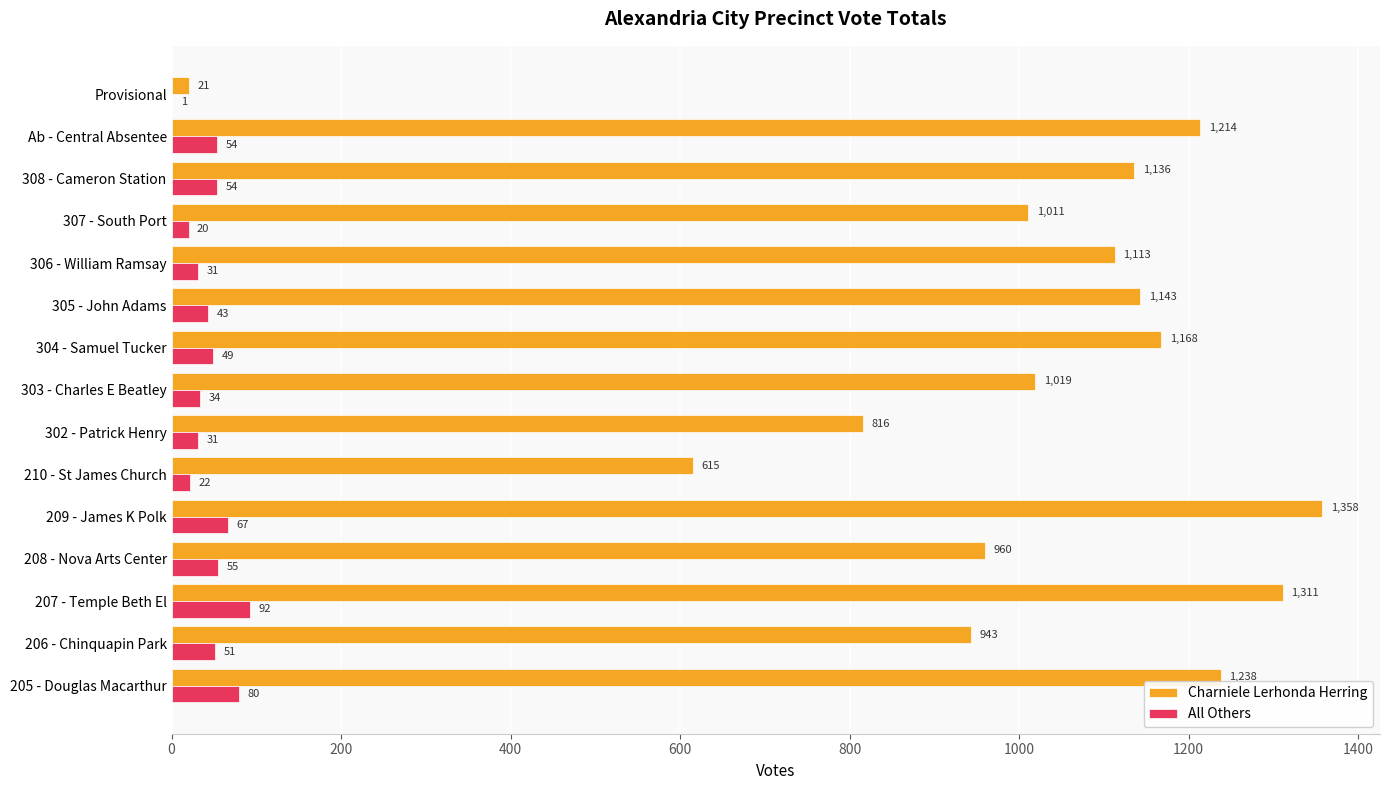

What is the approximate value of All Others at 306 - William Ramsay, to the nearest 5?

30